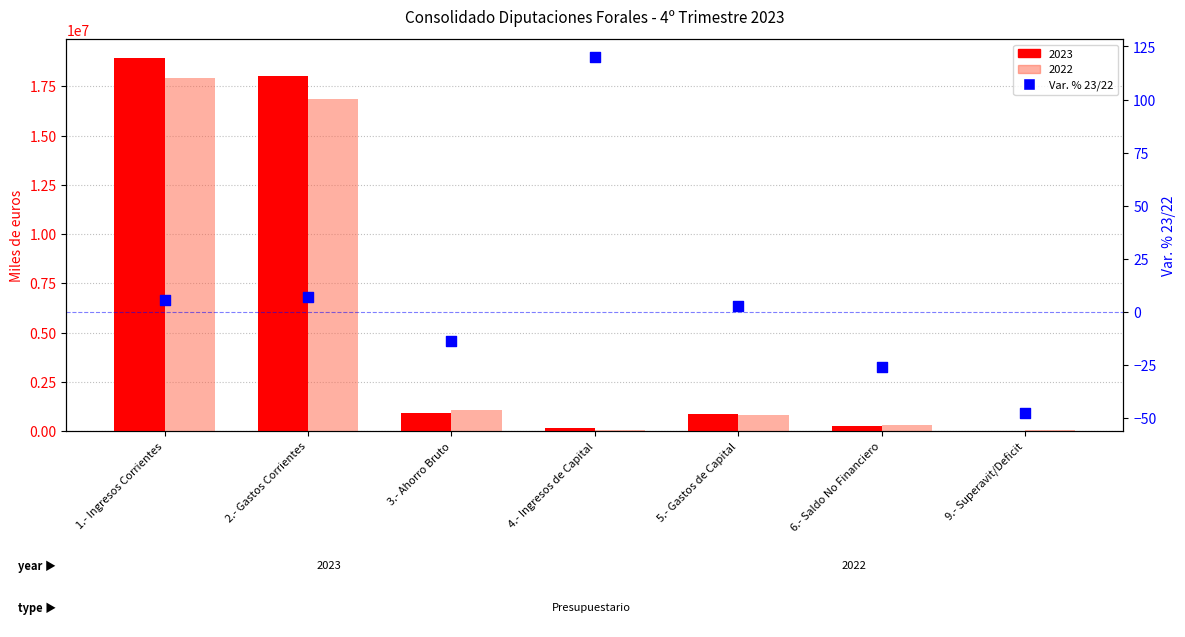

What is the change in value from 3.- Ahorro Bruto to 5.- Gastos de Capital?

+16.6